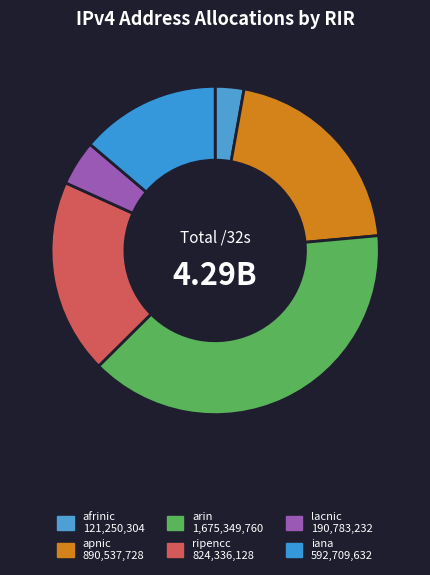

What is the total percentage of ripencc and afrinic?

22.0%